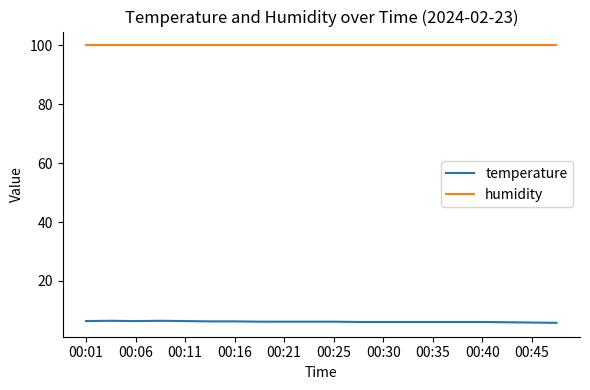

True or false: humidity and temperature intersect in this chart.

False